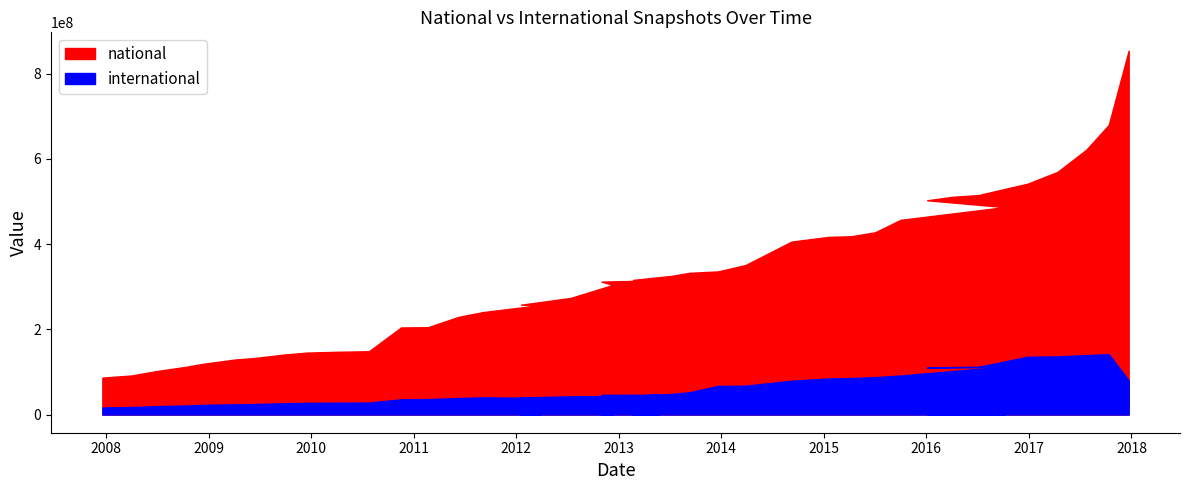

Reading left to right, what are all the values shown in this chart?

national: 2007-12-19=86605830	2008-04-01=91589486	2008-06-27=101716931	2008-10-10=111788029	2008-12-17=119484547	2009-04-06=129072155	2009-06-17=132843696	2009-09-25=140569925	2009-12-16=145263126	2010-04-01=147125256	2010-07-26=148496773	2010-11-17=204257080	2011-02-21=204837479	2011-06-10=229147647	2011-09-05=240320577	2012-03-26=256688484	2012-01-18=257584981	2012-07-13=273499128	2012-12-11=304088438	2012-10-31=311819306	2013-05-21=314659919	2013-02-20=315756196	2013-07-09=325357538	2013-09-10=332470416	2013-12-20=335706059	2014-03-28=350658573	2014-09-08=405694196	2015-01-19=416765836	2015-04-09=418239022	2015-07-03=427552505	2015-10-01=456683008	2016-10-07=486645488	2016-01-04=502609681	2016-04-05=510829295	2016-07-04=514684479	2016-12-27=541562191	2017-04-12=569015222	2017-07-24=621298769	2017-10-12=679491904	2017-12-22=853893283
international: 2007-12-19=16505591	2008-04-01=17545129	2008-06-27=19528914	2008-10-10=21209174	2008-12-17=22839331	2009-04-06=23986728	2009-06-17=24605849	2009-09-25=26524463	2009-12-16=27362493	2010-04-01=27839438	2010-07-26=28023168	2010-11-17=35708415	2011-02-21=36210326	2011-06-10=38739049	2011-09-05=40191630	2012-03-26=39291530	2012-01-18=39946806	2012-07-13=42678080	2012-12-11=43377264	2012-10-31=46110228	2013-05-21=46507041	2013-02-20=43926247	2013-07-09=48243270	2013-09-10=52316473	2013-12-20=67045741	2014-03-28=67617295	2014-09-08=79320431	2015-01-19=84521218	2015-04-09=85526677	2015-07-03=87686743	2015-10-01=91522870	2016-10-07=112527049	2016-01-04=109929779	2016-04-05=111421307	2016-07-04=111602139	2016-12-27=135629994	2017-04-12=136331622	2017-07-24=139317130	2017-10-12=141484732	2017-12-22=80042122